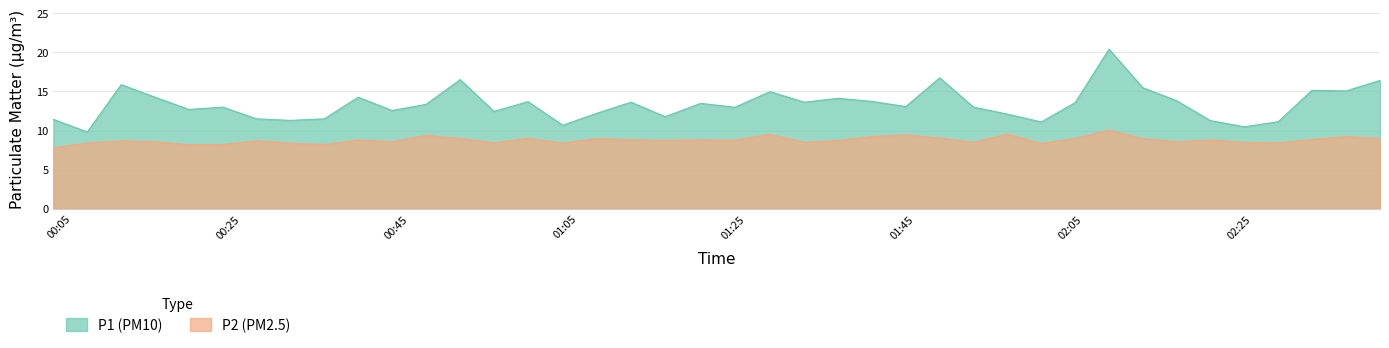

What is the total value across all series at 2022-08-19T00:59:02?

22.7